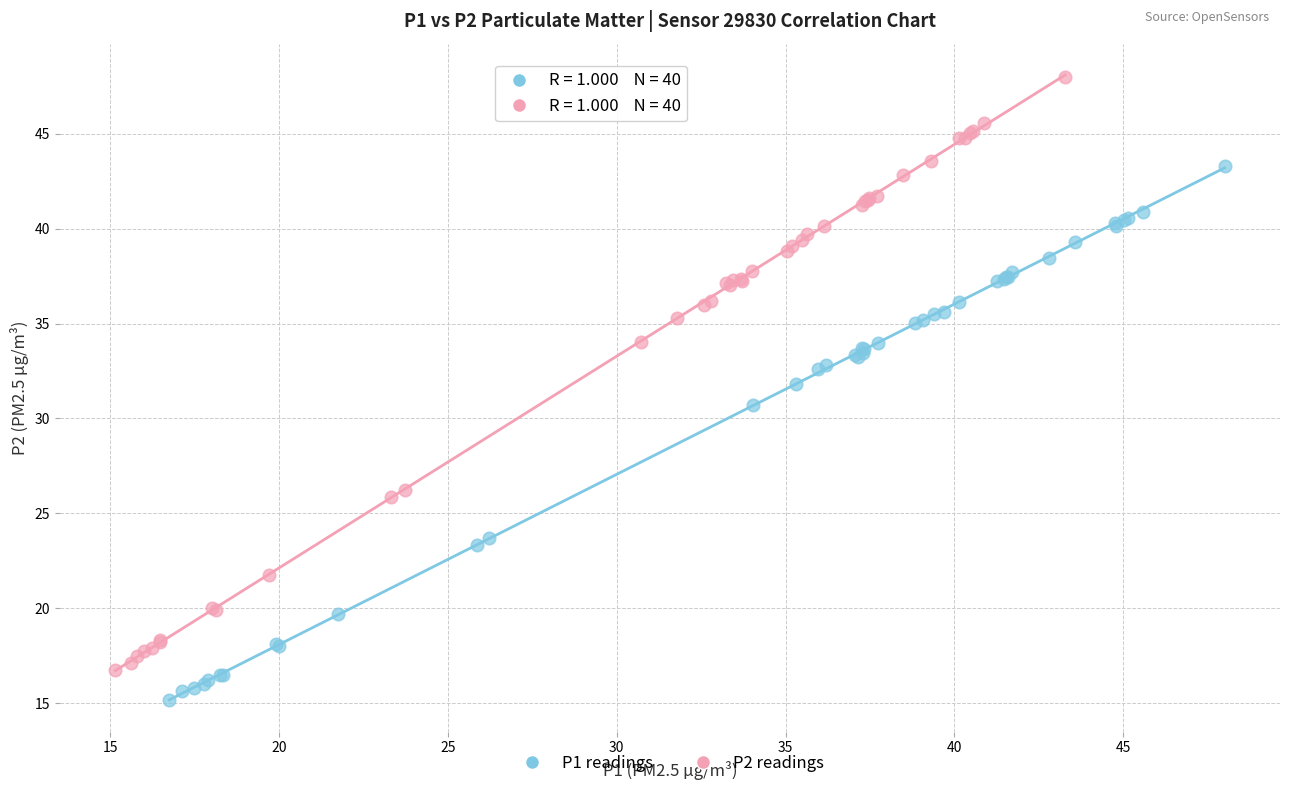

Which series contains the highest Y value?

P2 readings